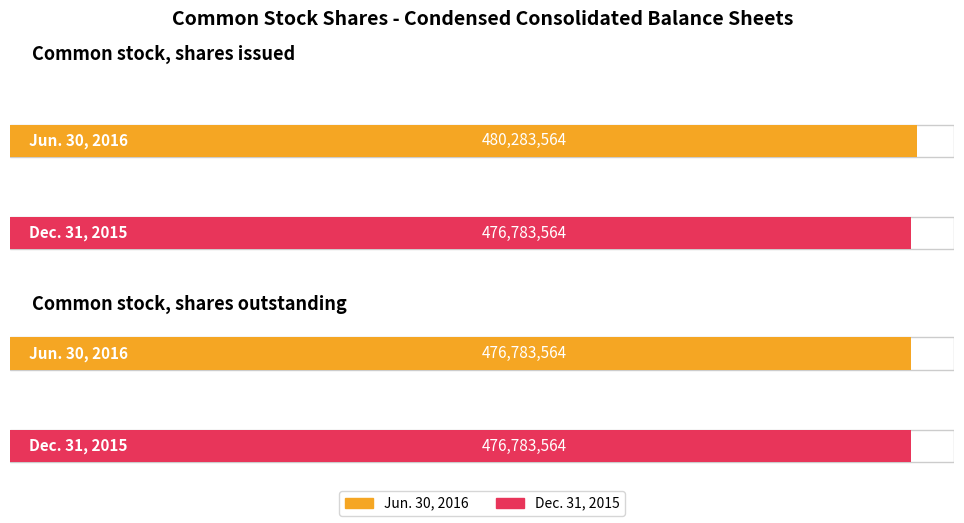

Which category has the lowest value across all series?

Common stock, shares outstanding